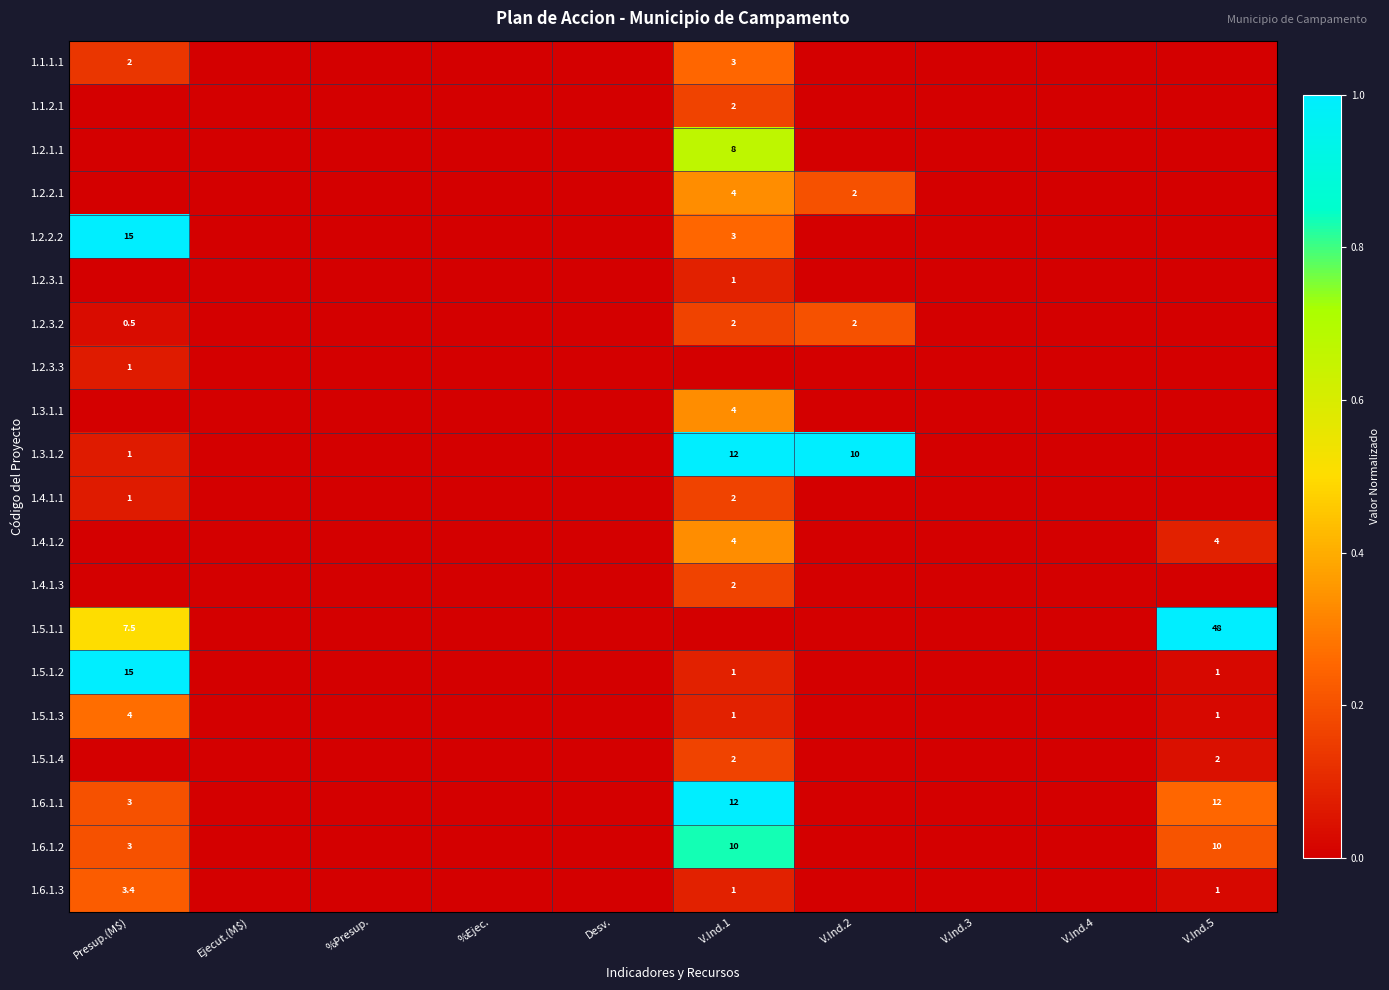

True or false: 1.6.1.3 has a value of 1.5 at Presup.(M$).

False